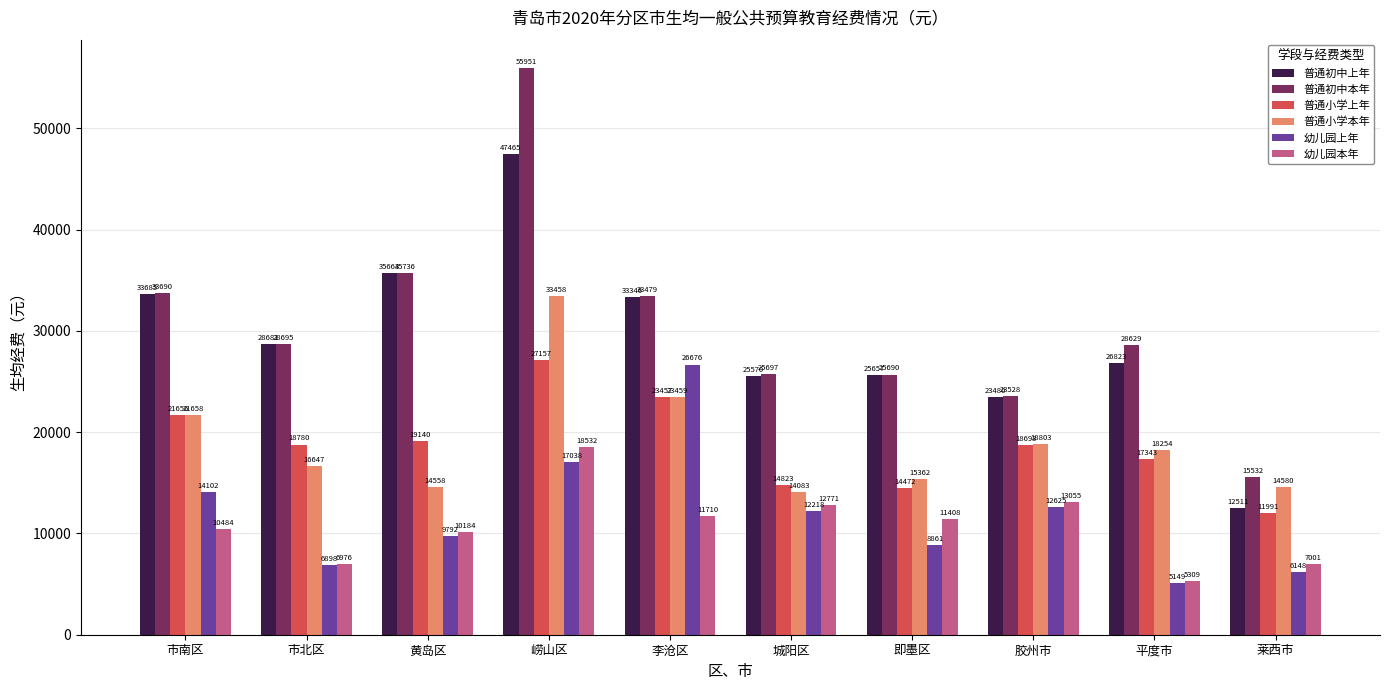

How many groups of bars are there?

10